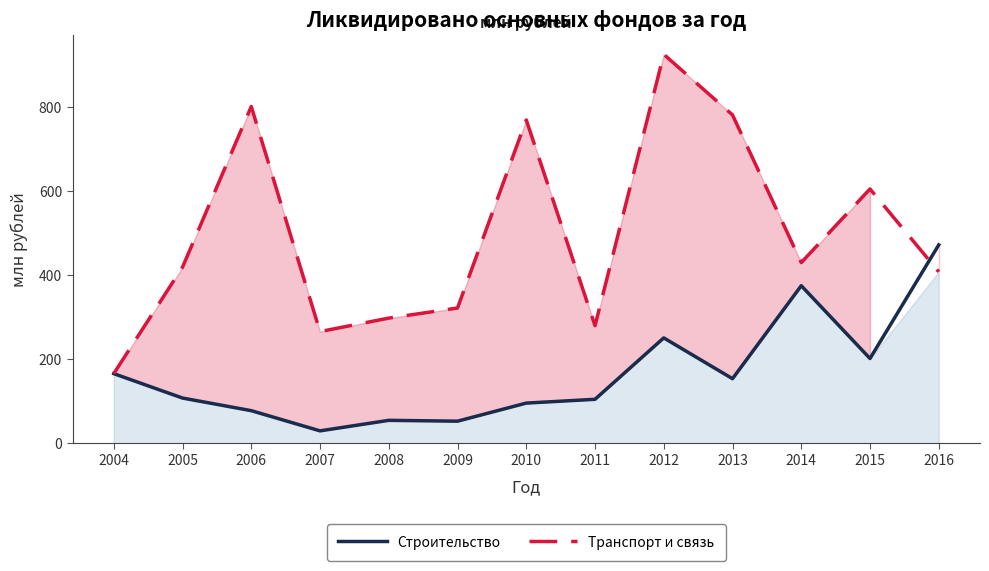

How many lines are shown in the chart?

2